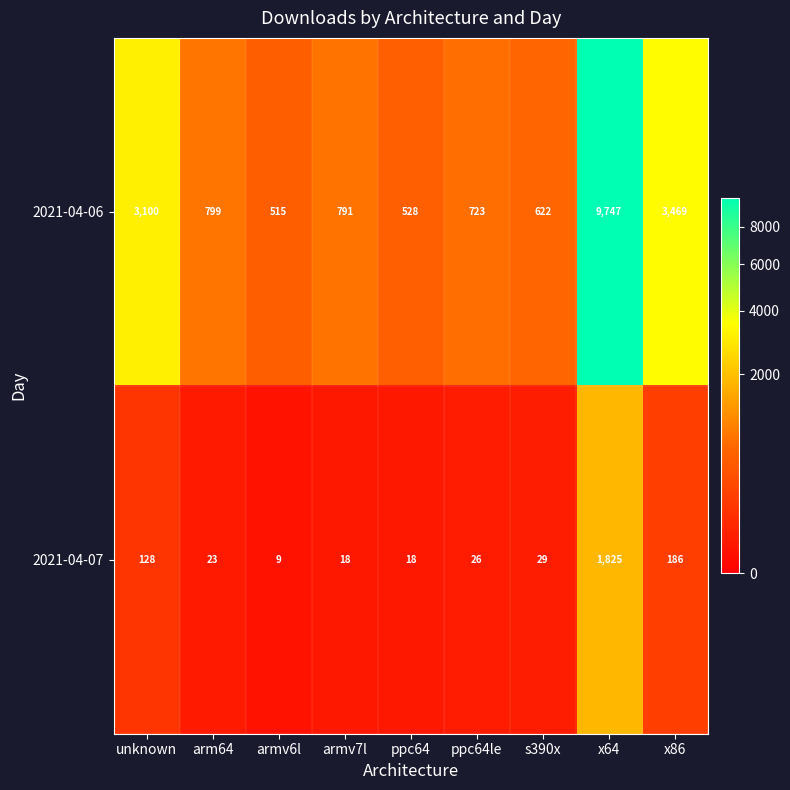

Which series has the widest spread of values?

2021-04-06